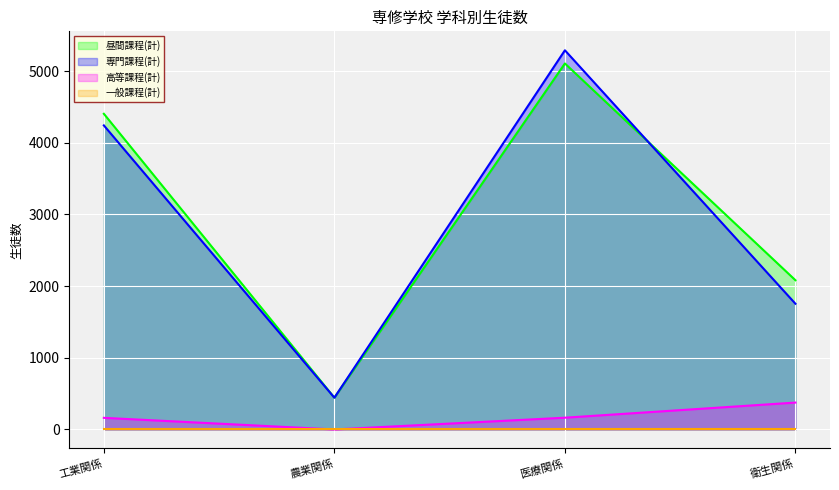

At which label does 高等課程(計) reach its minimum?

農業関係